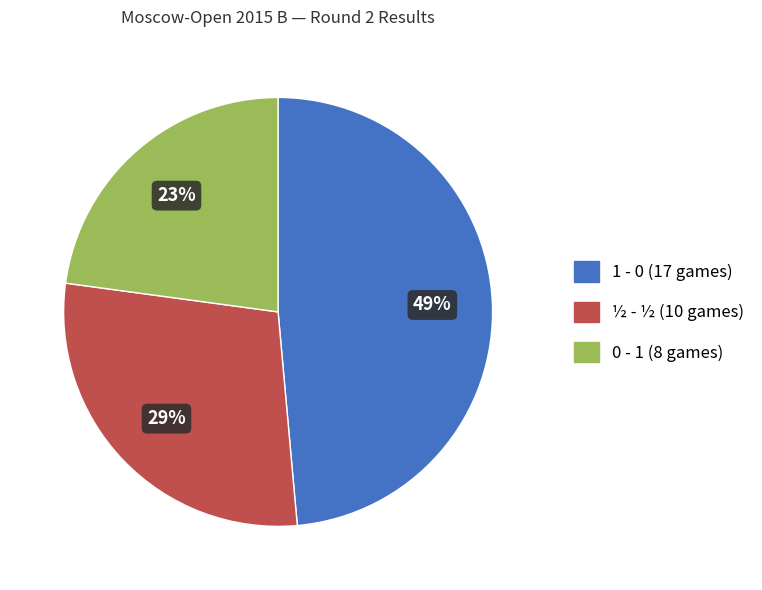

Does any single category account for the majority?

No